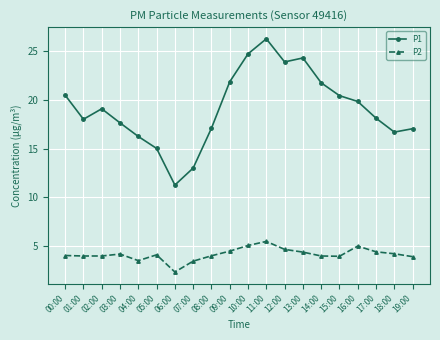

True or false: P2 and P1 intersect in this chart.

False